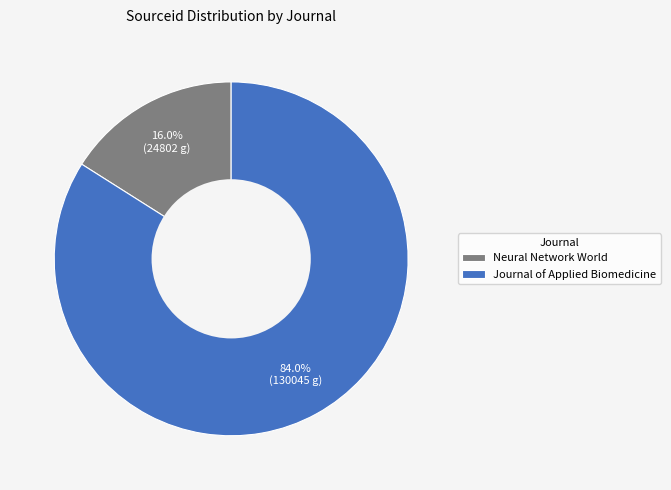

Combined, what portion of the pie is Journal of Applied Biomedicine and Neural Network World?

100.0%